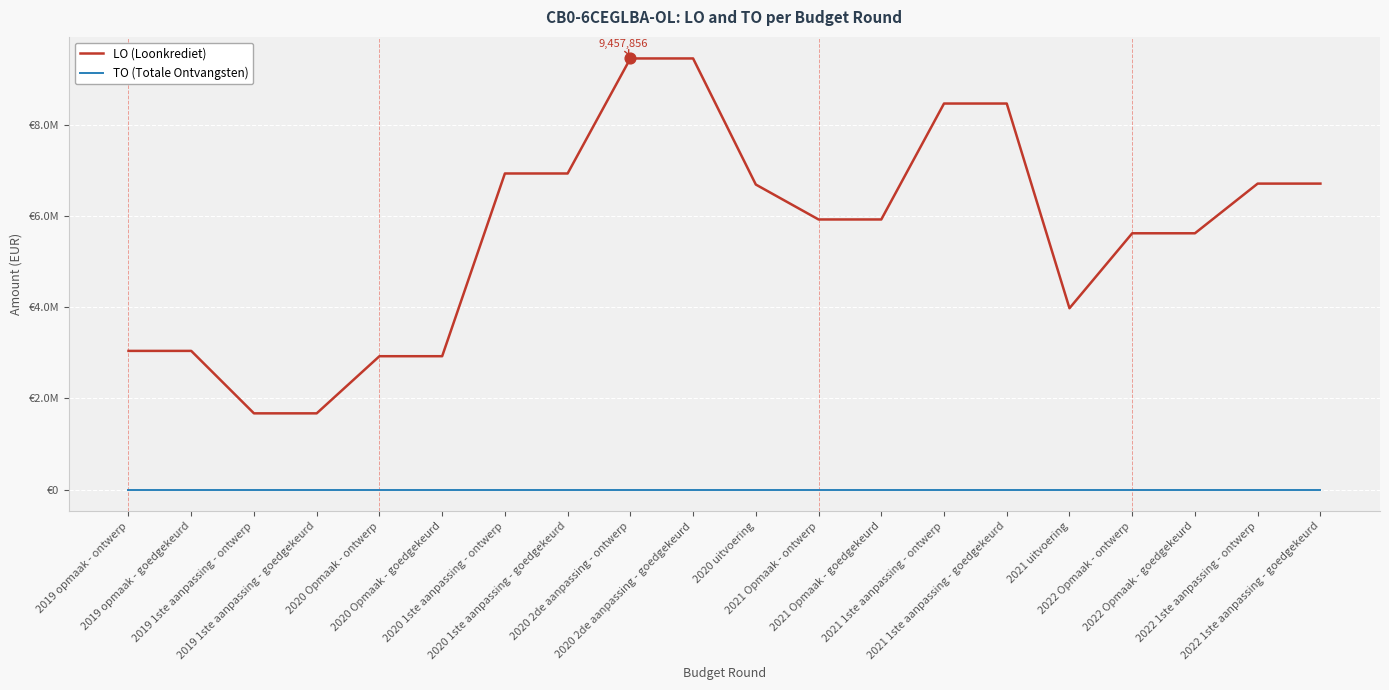

At which category is the sum across all series the highest?

2020 2de aanpassing - ontwerp